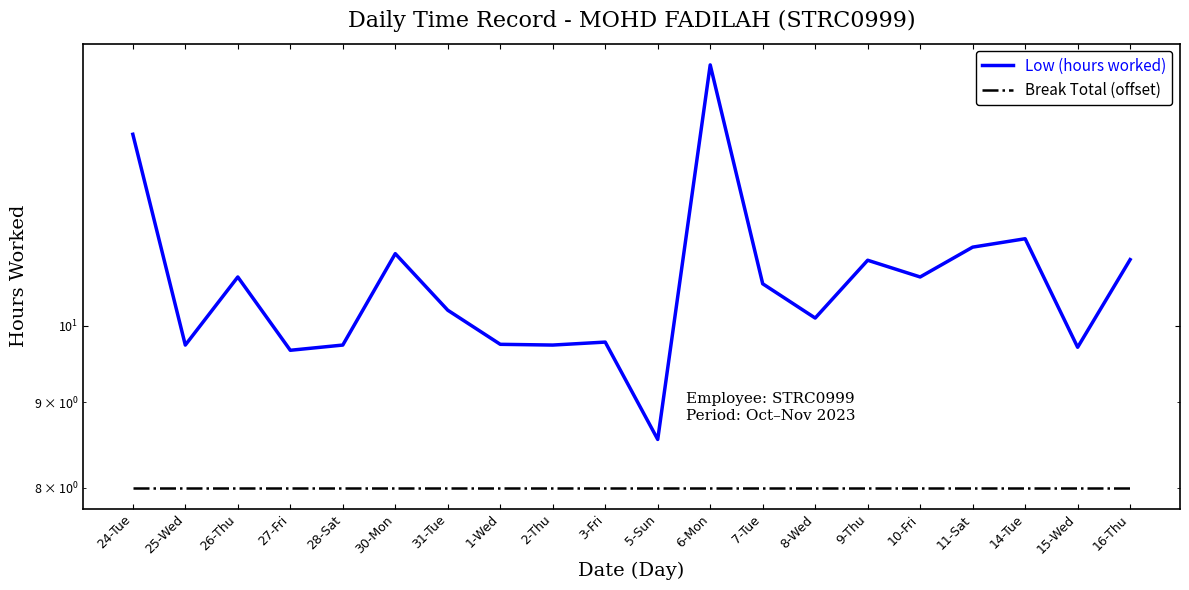

How many lines are shown in the chart?

2